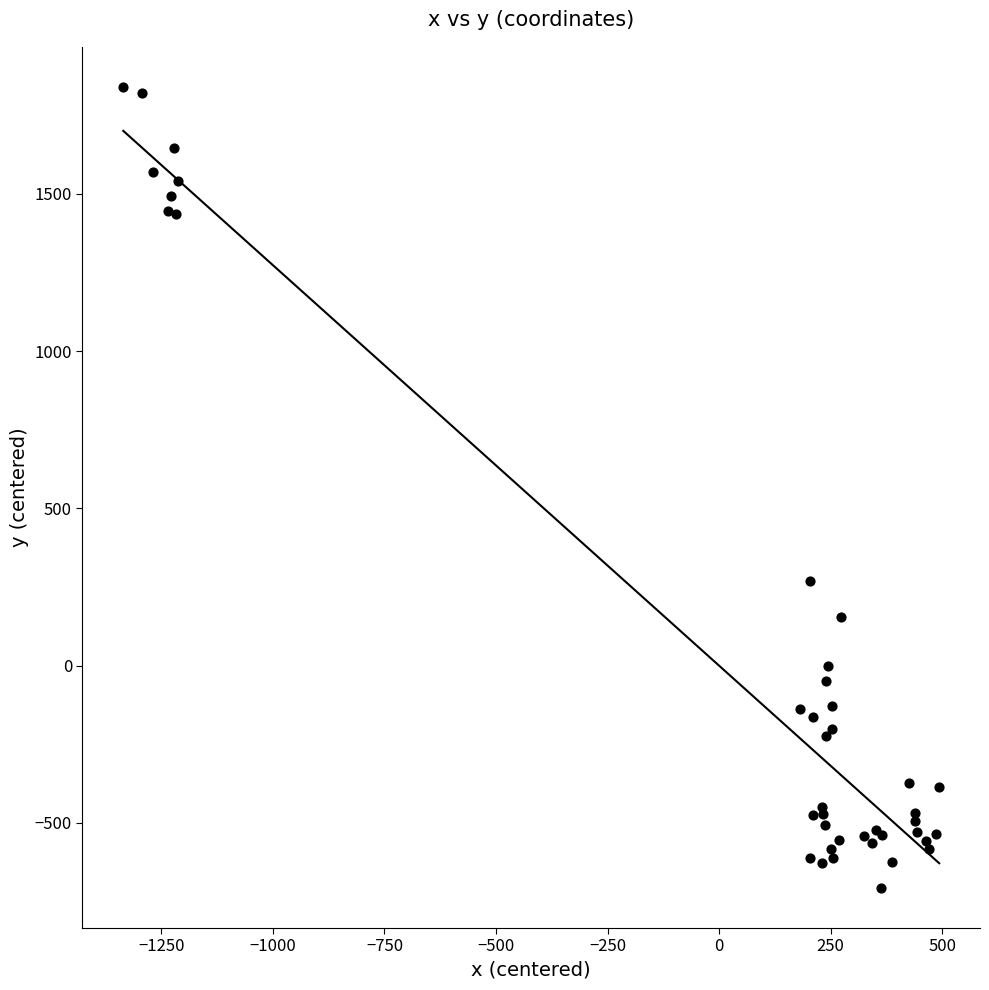

What Y value in the scatter plot is closest to 566?

270.1